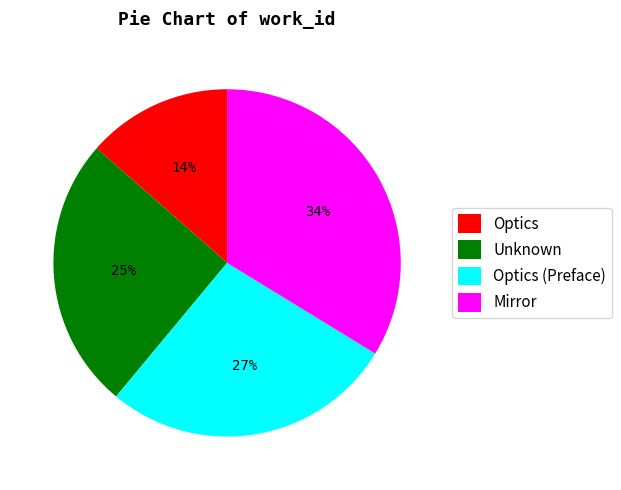

Which category has the biggest portion of the pie?

Mirror